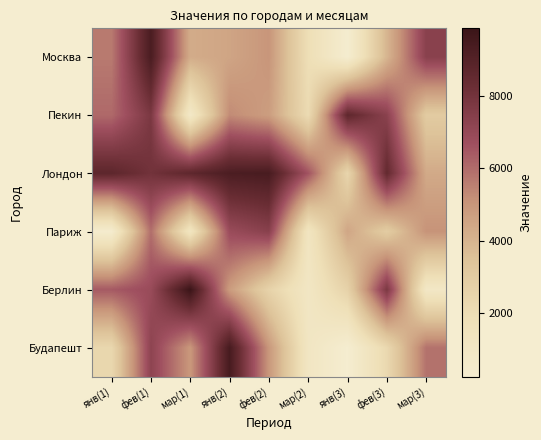

At which category is the sum across all series the highest?

фев(1)